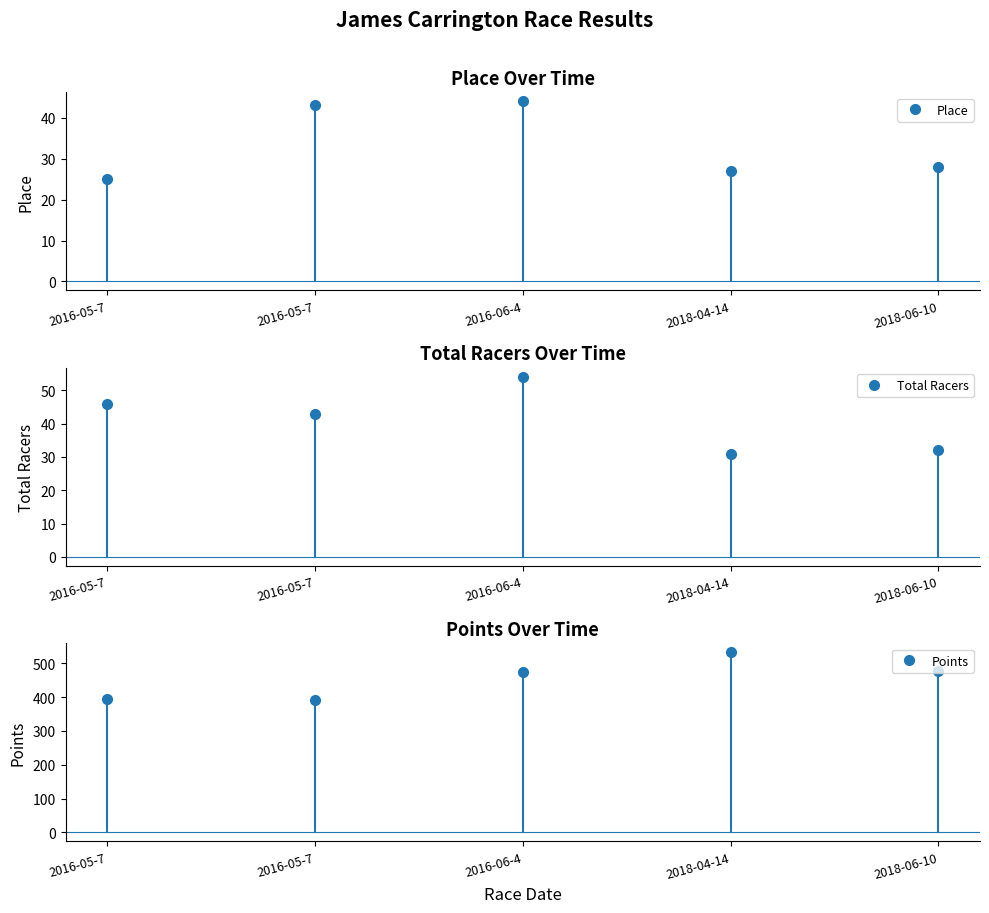

Rank the series at 2018-06-10 from lowest to highest value.

Place, Total Racers, Points